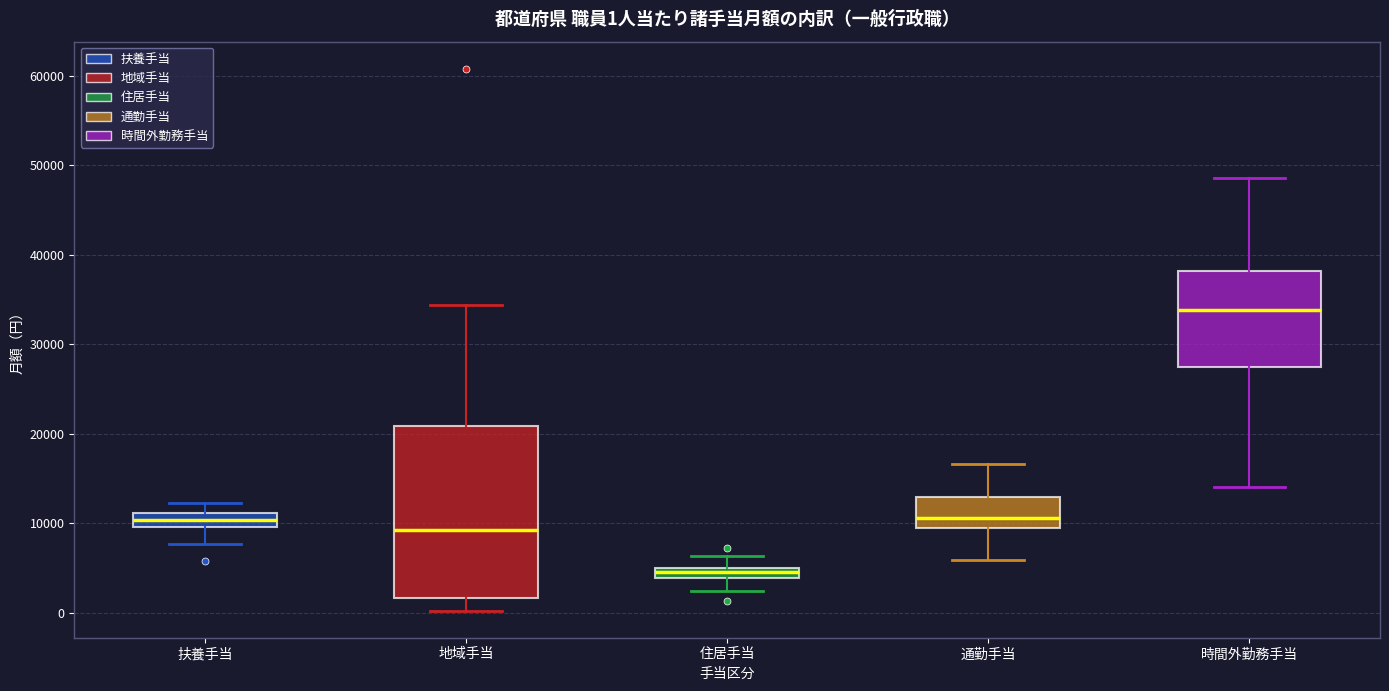

Which box is the tallest, from its lower edge to its upper edge?

地域手当